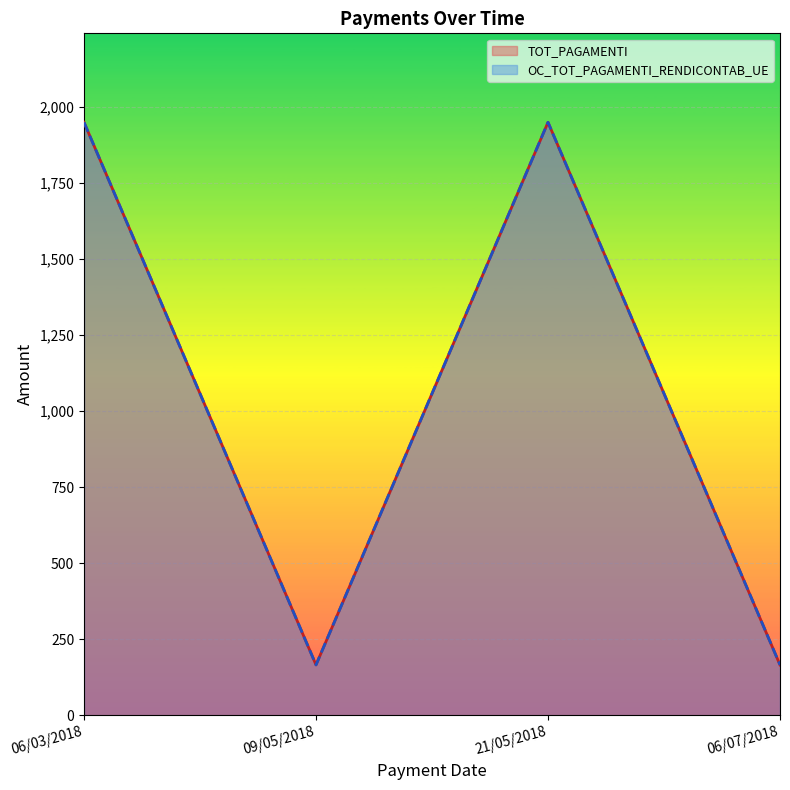

Rank the series at 06/03/2018 from lowest to highest value.

TOT_PAGAMENTI, OC_TOT_PAGAMENTI_RENDICONTAB_UE